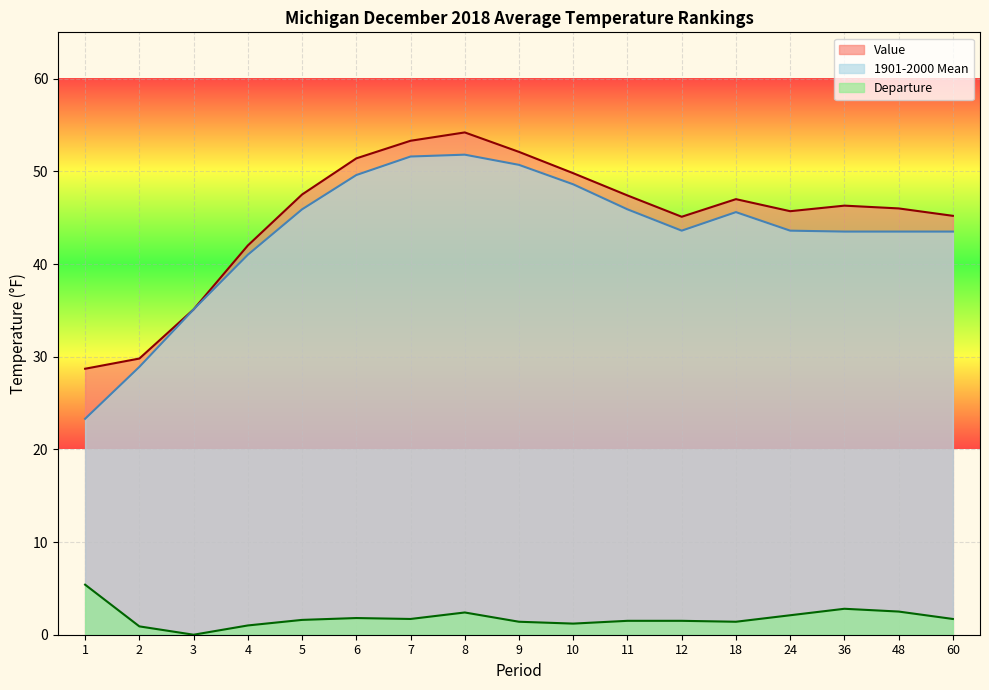

Between 2 and 5, which series saw the biggest shift?

Value